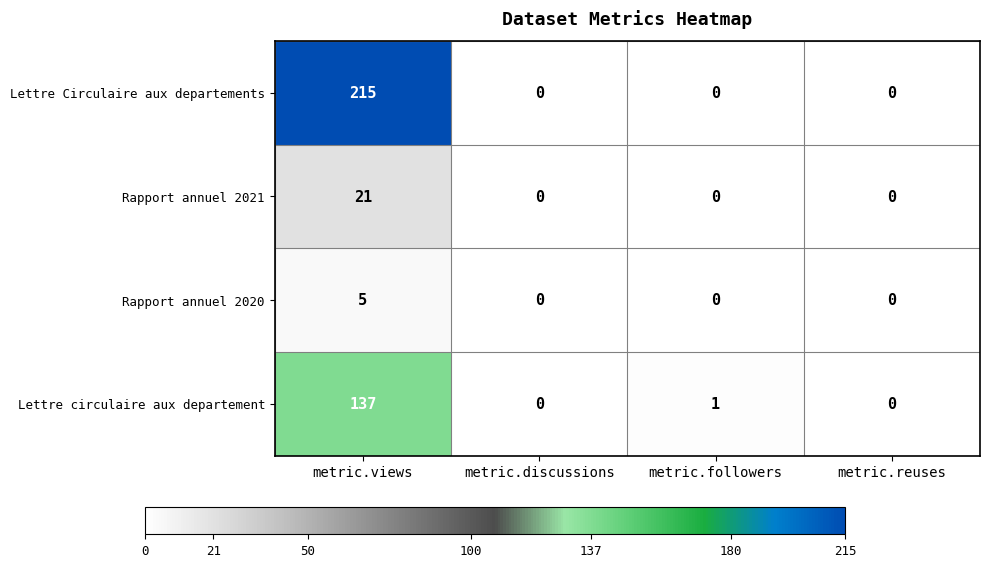

Which series has the largest total across all categories?

Lettre Circulaire aux departements